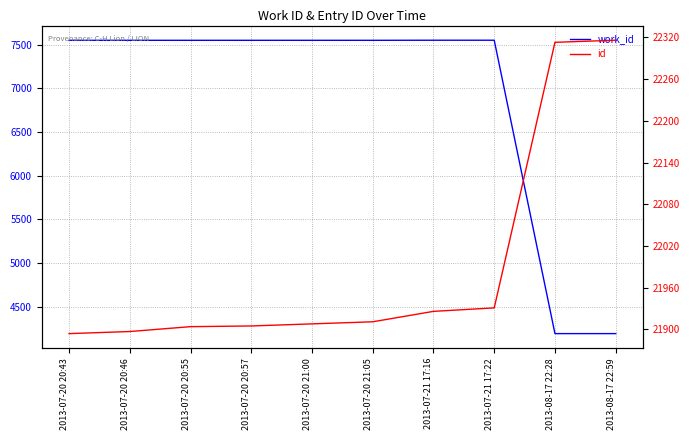

How many lines are shown in the chart?

2